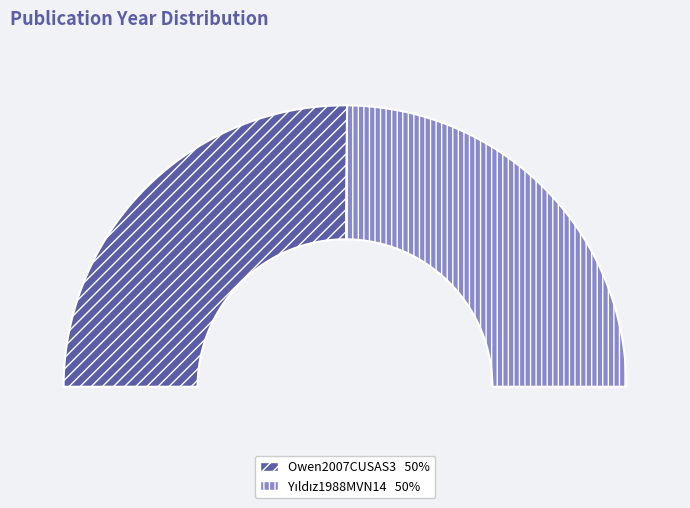

Combined, what portion of the pie is Owen2007CUSAS3 and Yıldız1988MVN14?

100.0%